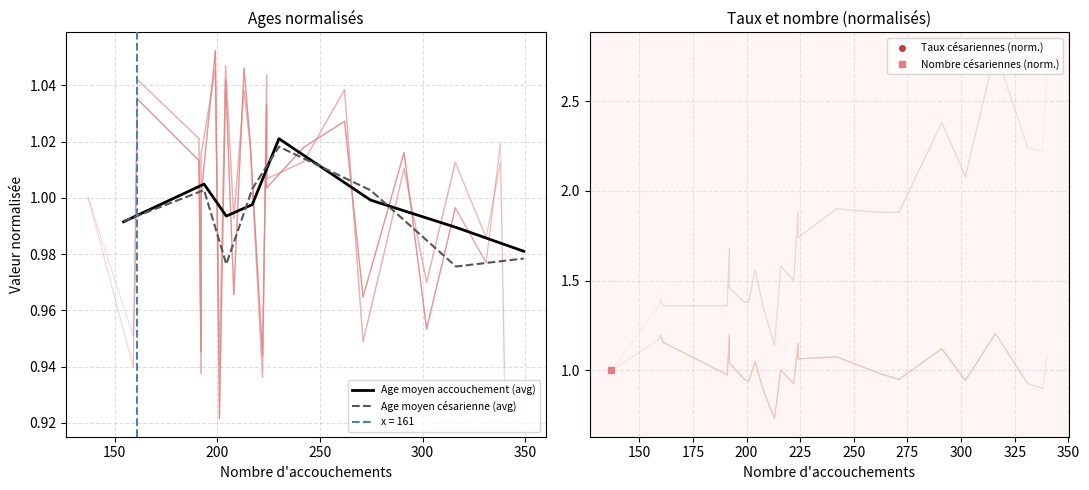

Where is the first local minimum for Age moyen accouchement (avg)?

200